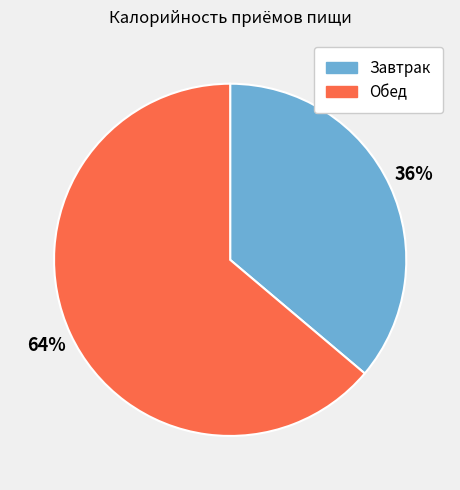

What is the largest slice in the pie chart?

Обед